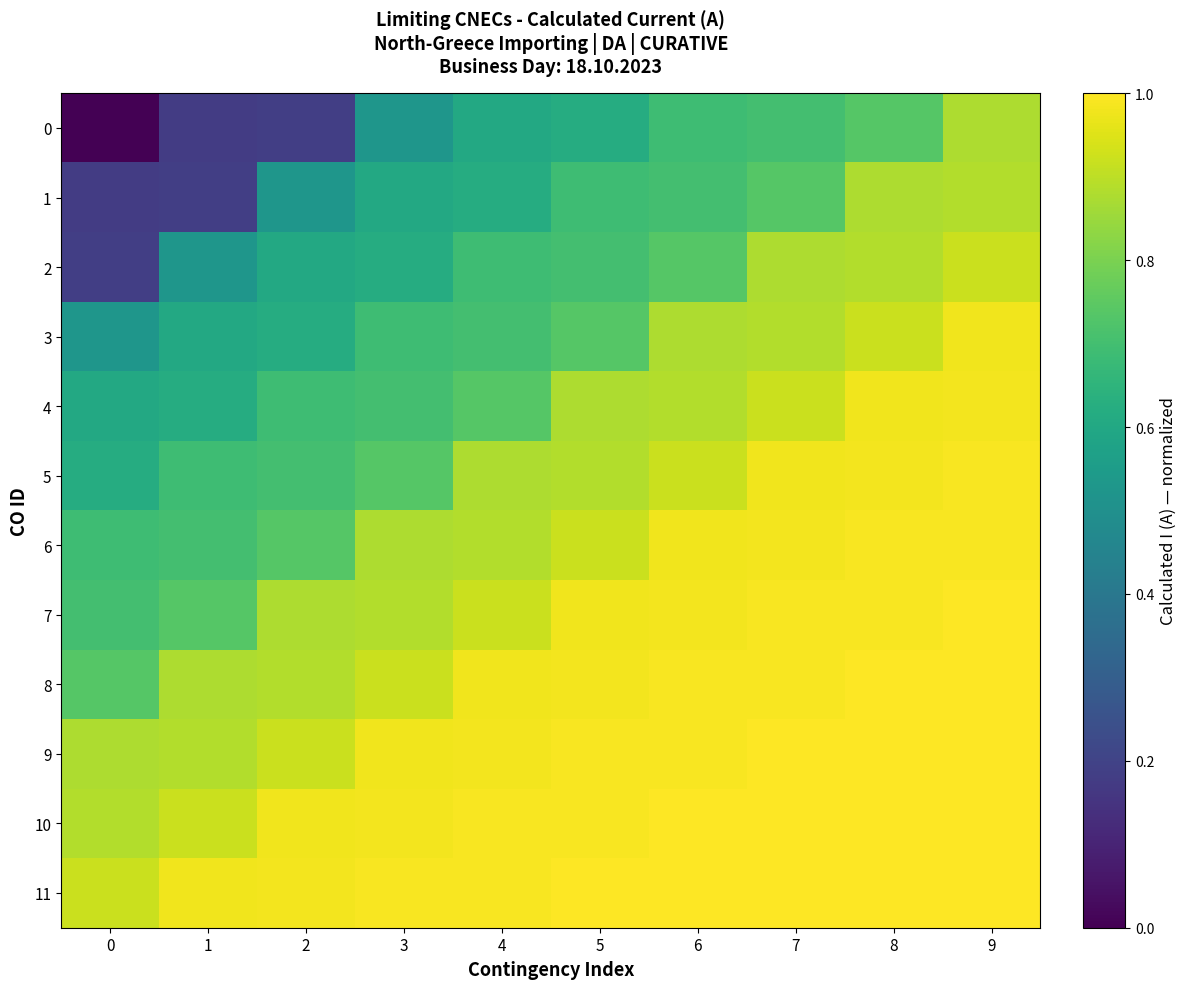

How many categories are shown in the chart?

10